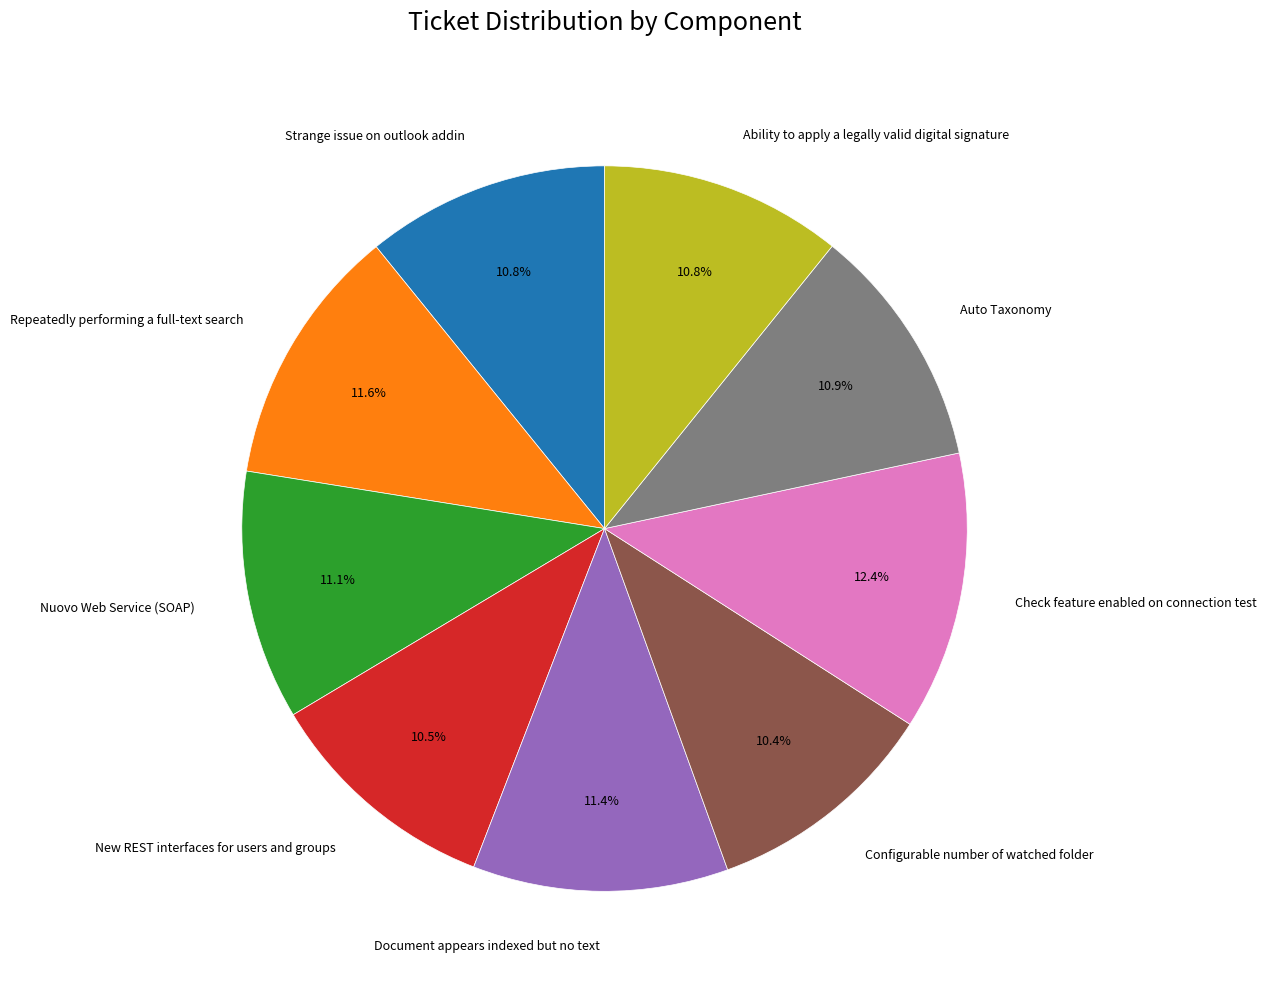

Count the number of slices in the pie.

9